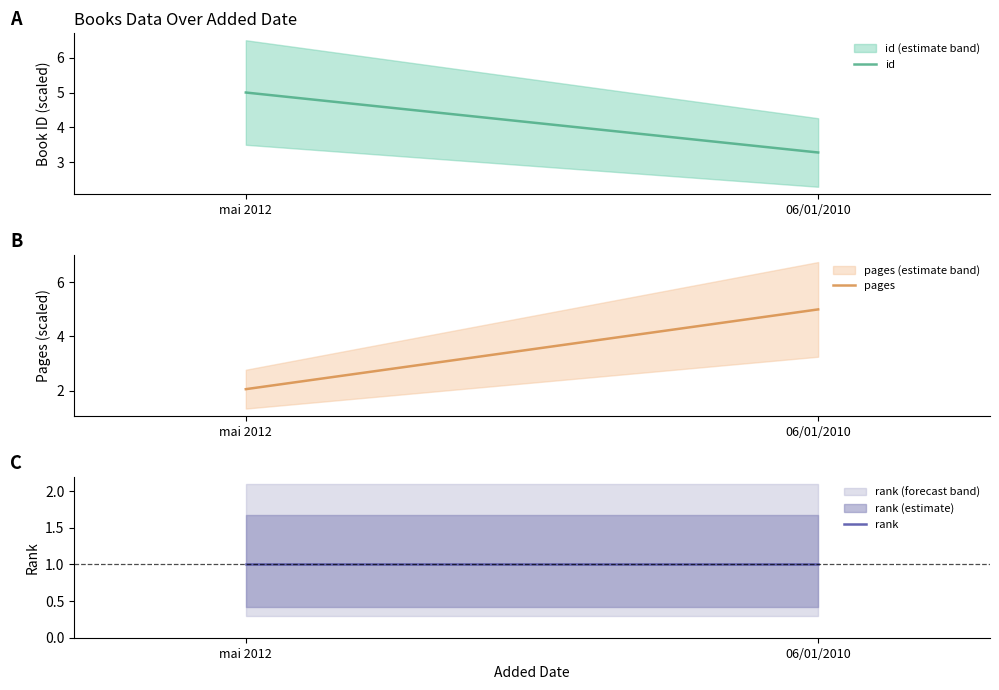

What is the approximate value of pages at mai 2012?

2.1